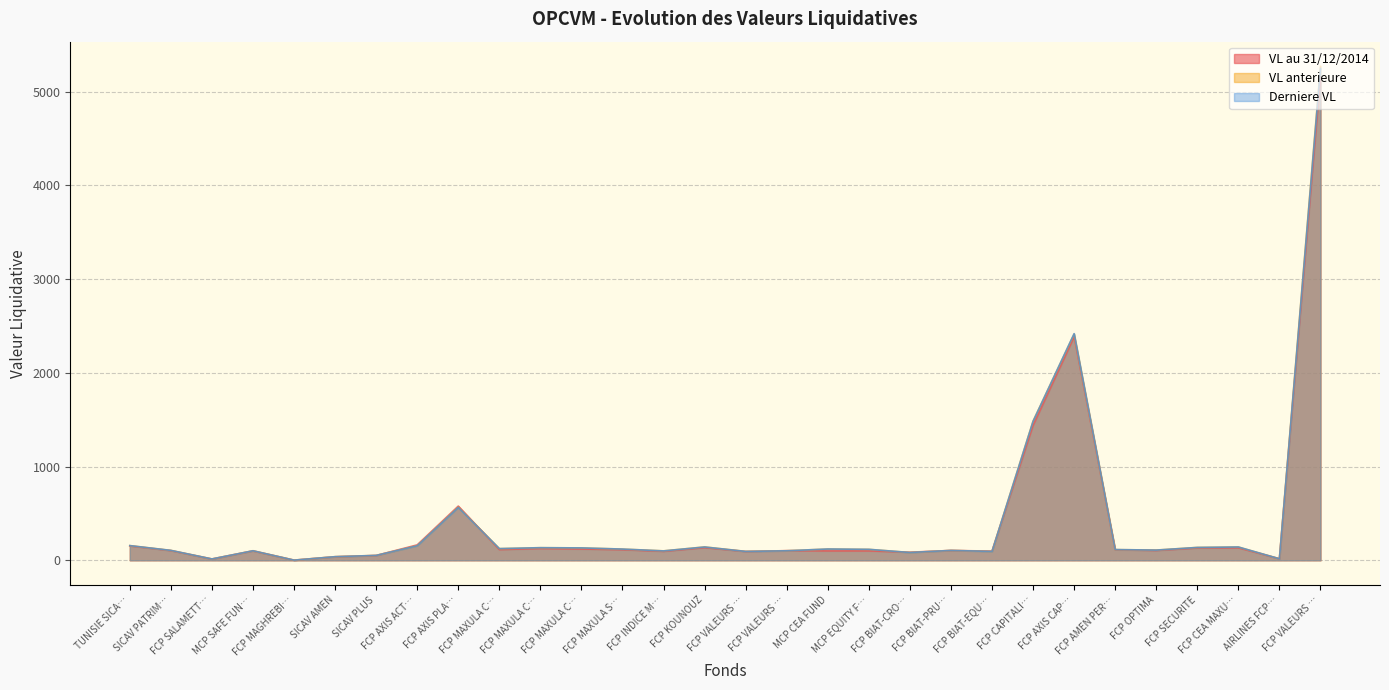

Where is VL anterieure nearest to the value 2636?

FCP AXIS CAP…